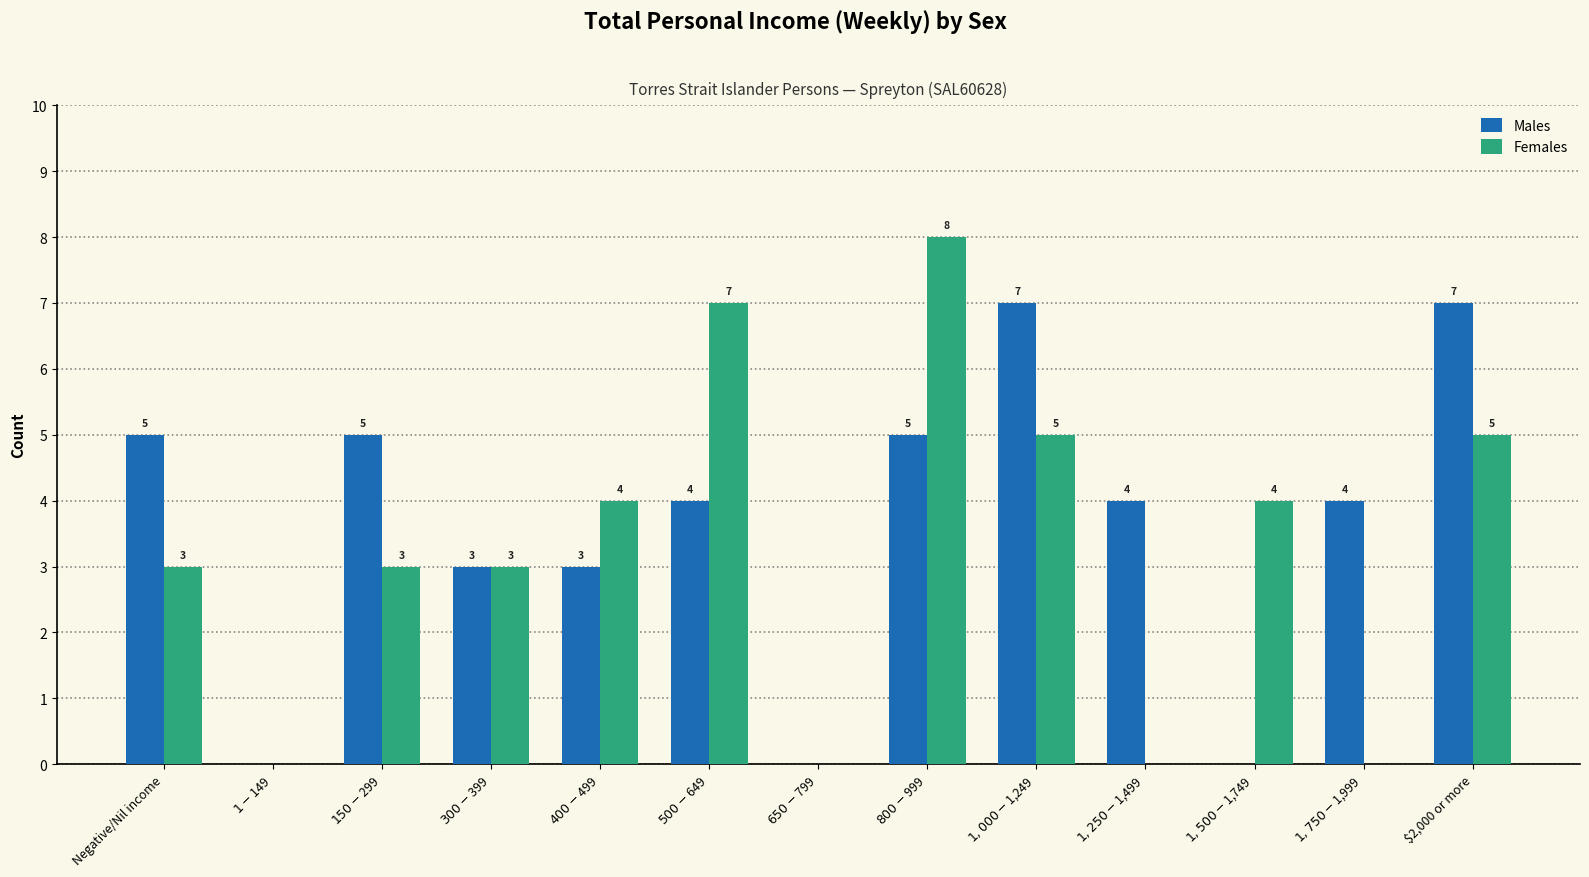

At which category is the sum across all series the highest?

$800-$999